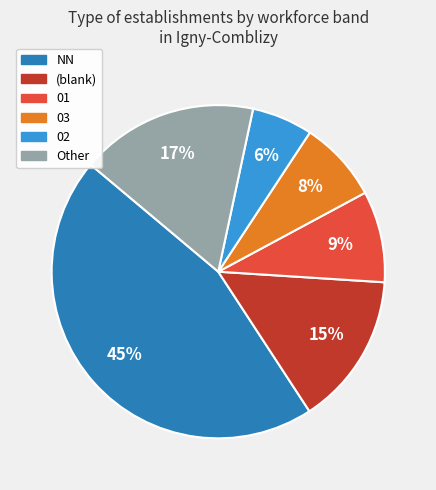

Count the number of slices in the pie.

6